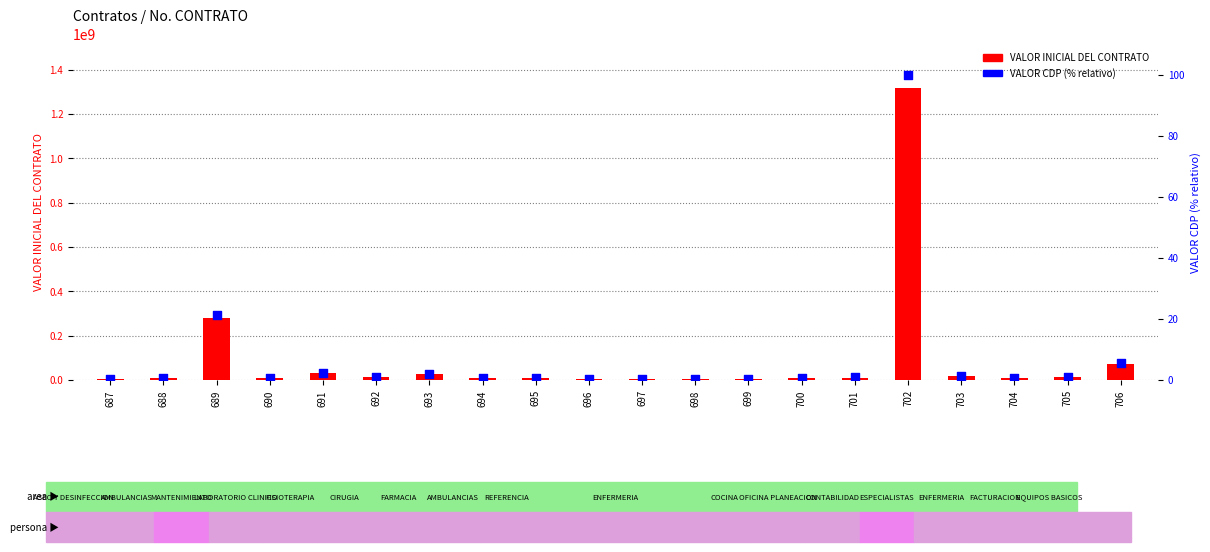

Which series has the largest total across all categories?

VALOR INICIAL DEL CONTRATO